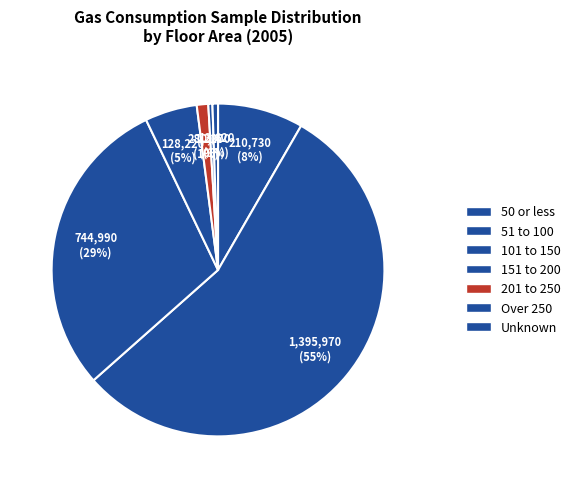

Is 101 to 150 the majority of the pie?

No